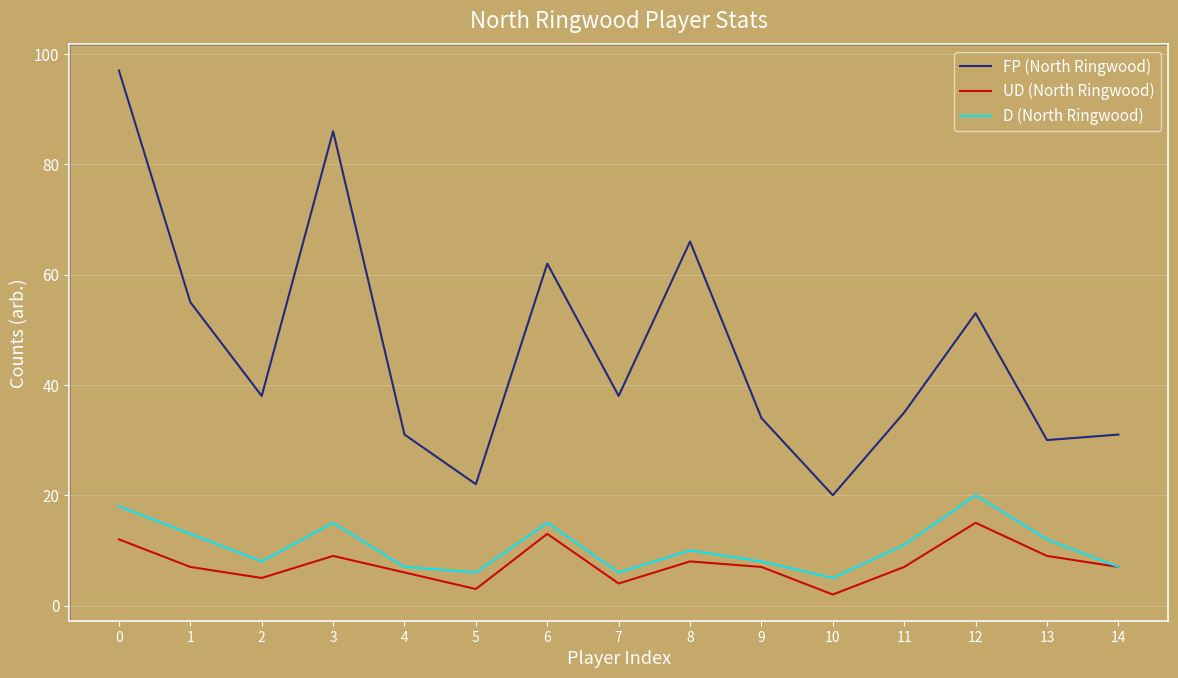

How many distinct data groups are displayed?

3